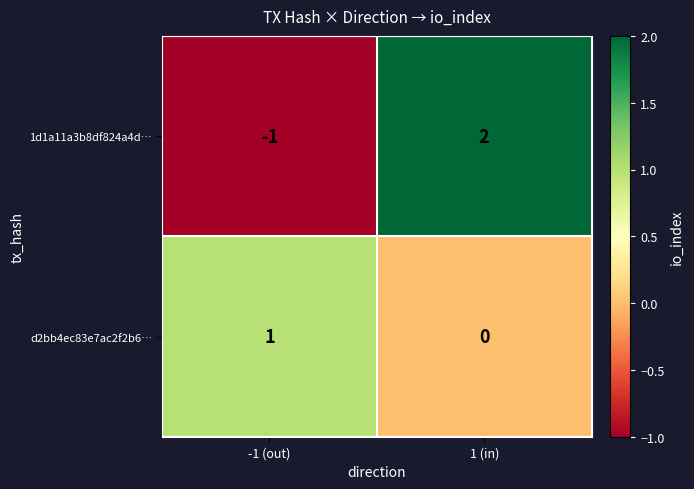

How many categories are shown in the chart?

2